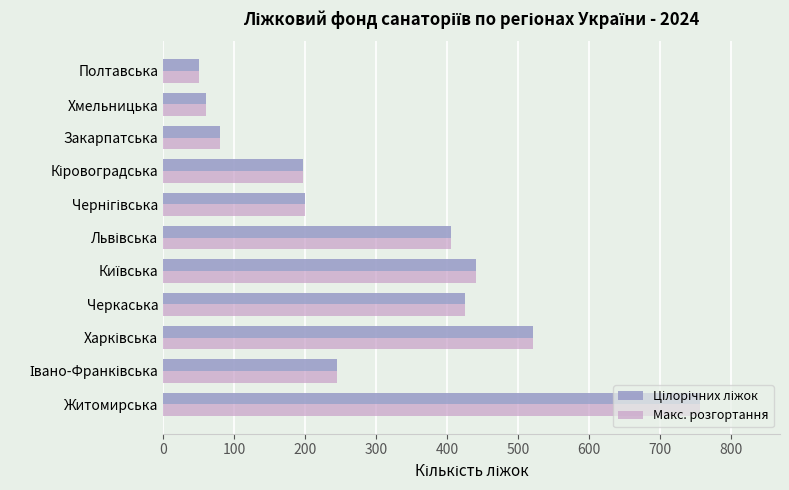

How many data points in Макс. розгортання are less than 245?

5